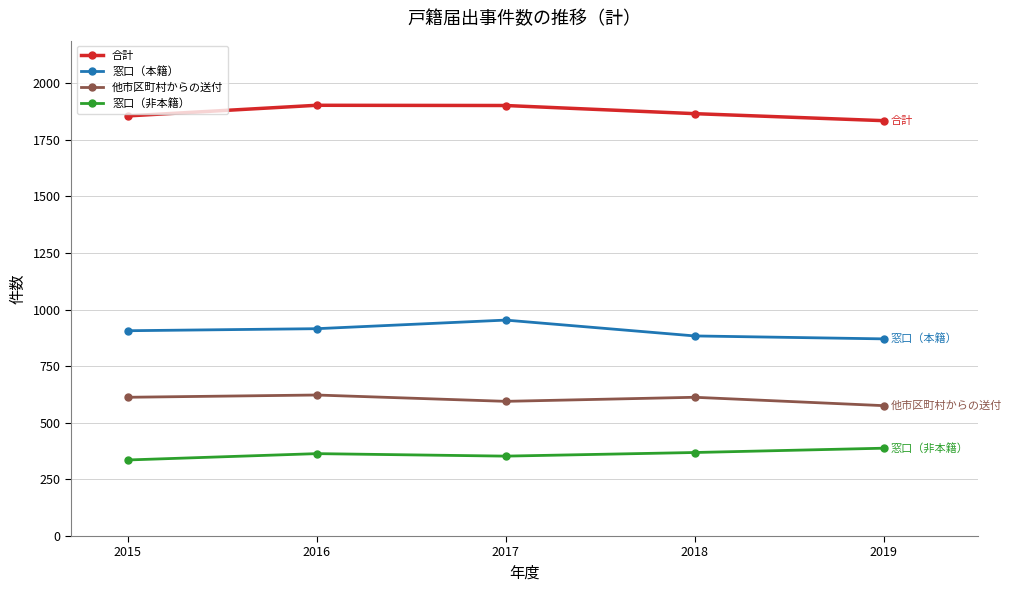

True or false: 窓口（非本籍） and 合計 intersect in this chart.

False